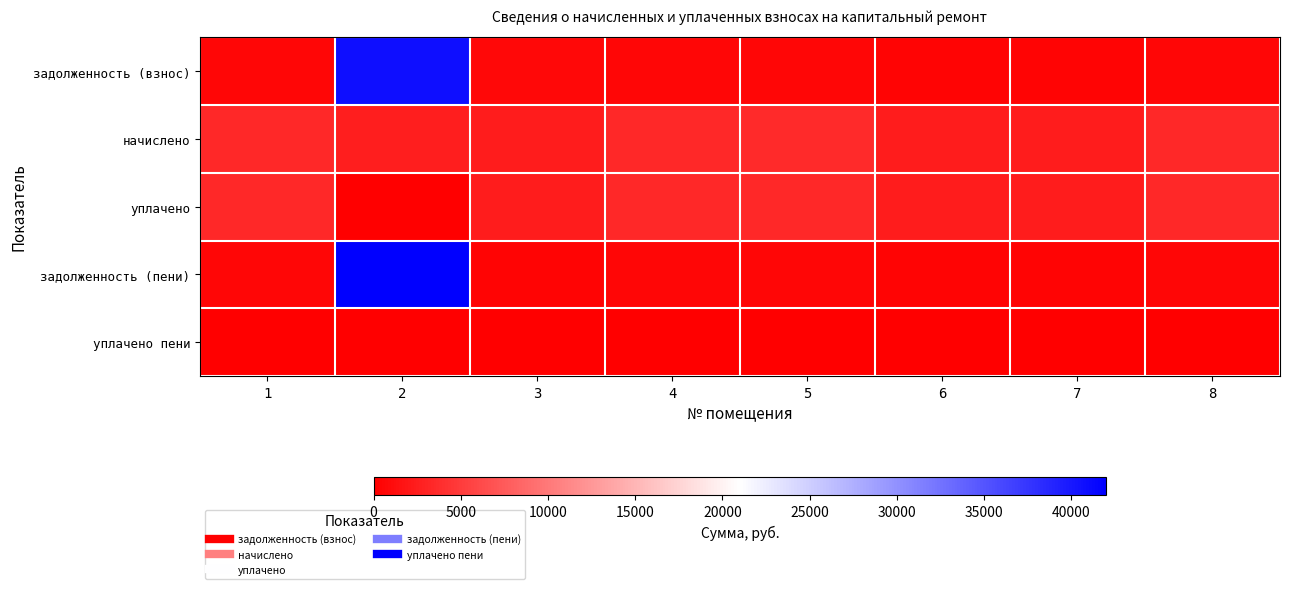

What is the spread (max minus min) of values at 2?

42004.8